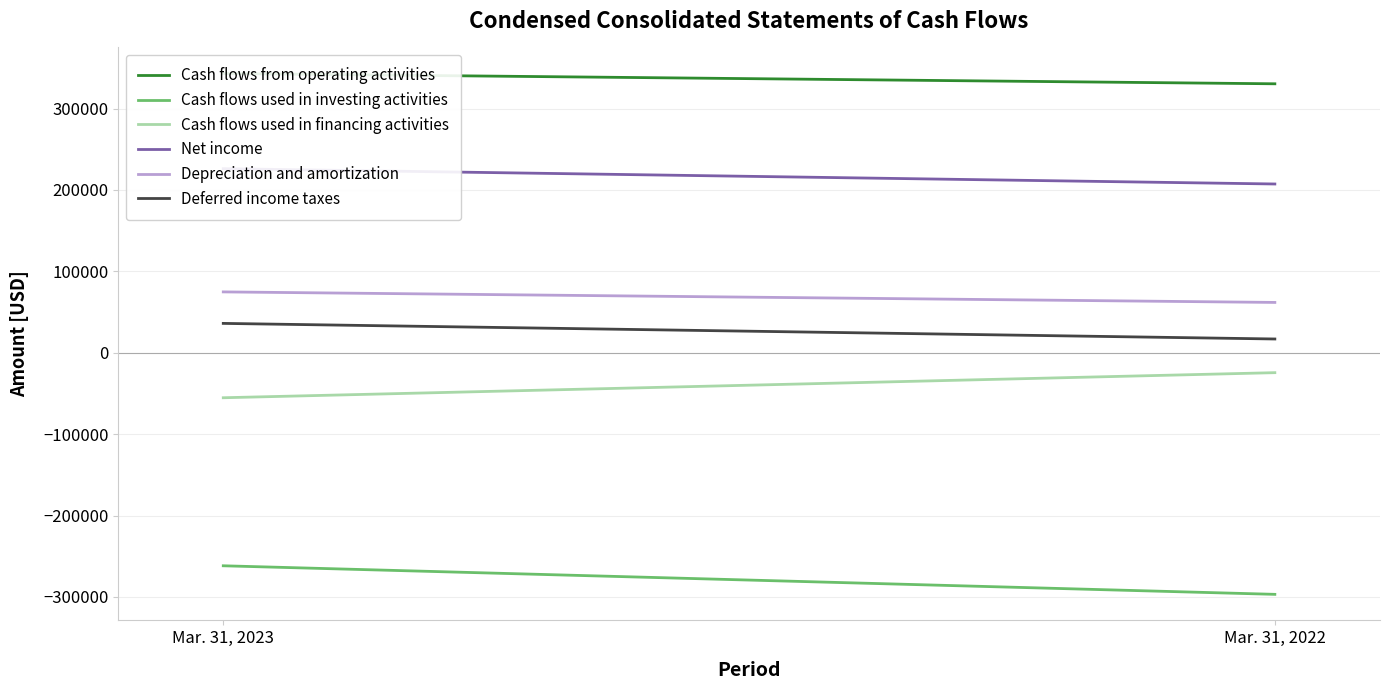

What is the difference between the highest and lowest values at Mar. 31, 2023?

604858